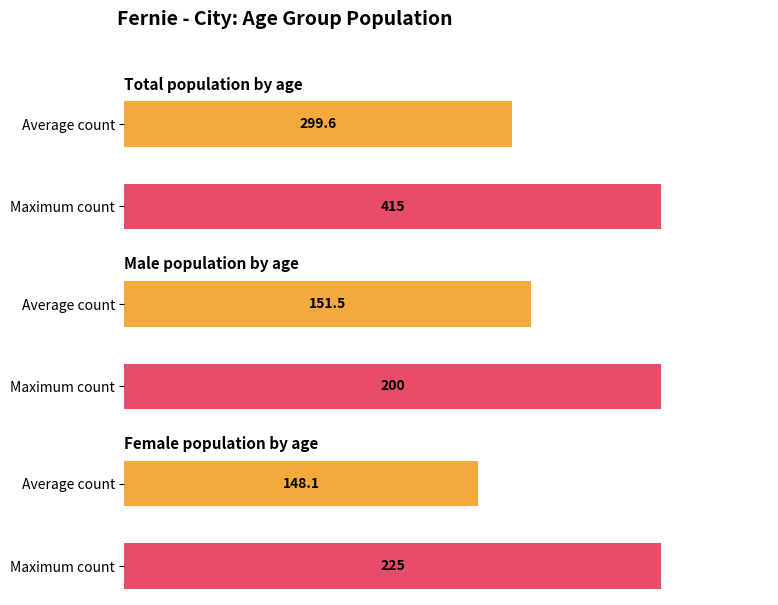

Is it true that Female equals 199 at 5-9?

False